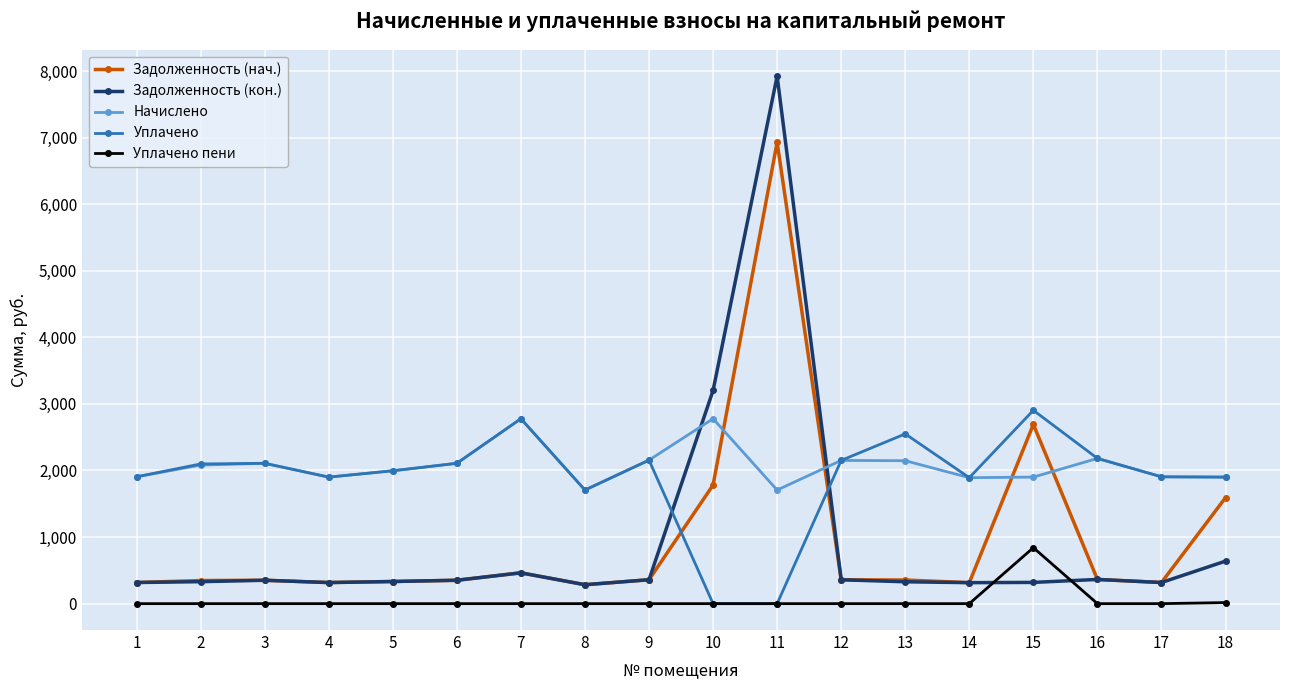

How many lines are shown in the chart?

5